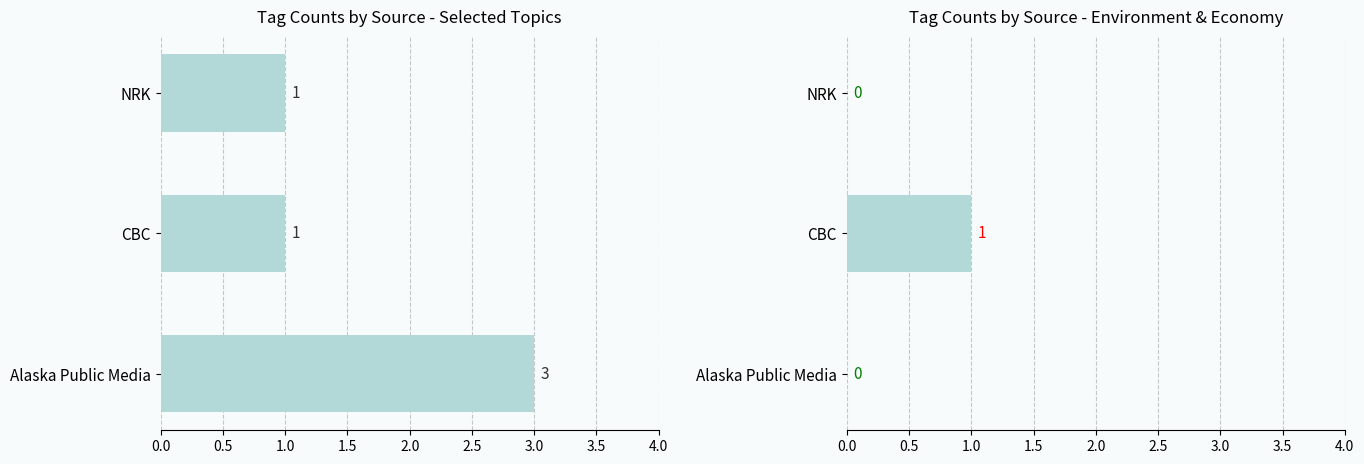

Rank the series by their maximum value, from lowest to highest.

Right Topics, Left Topics